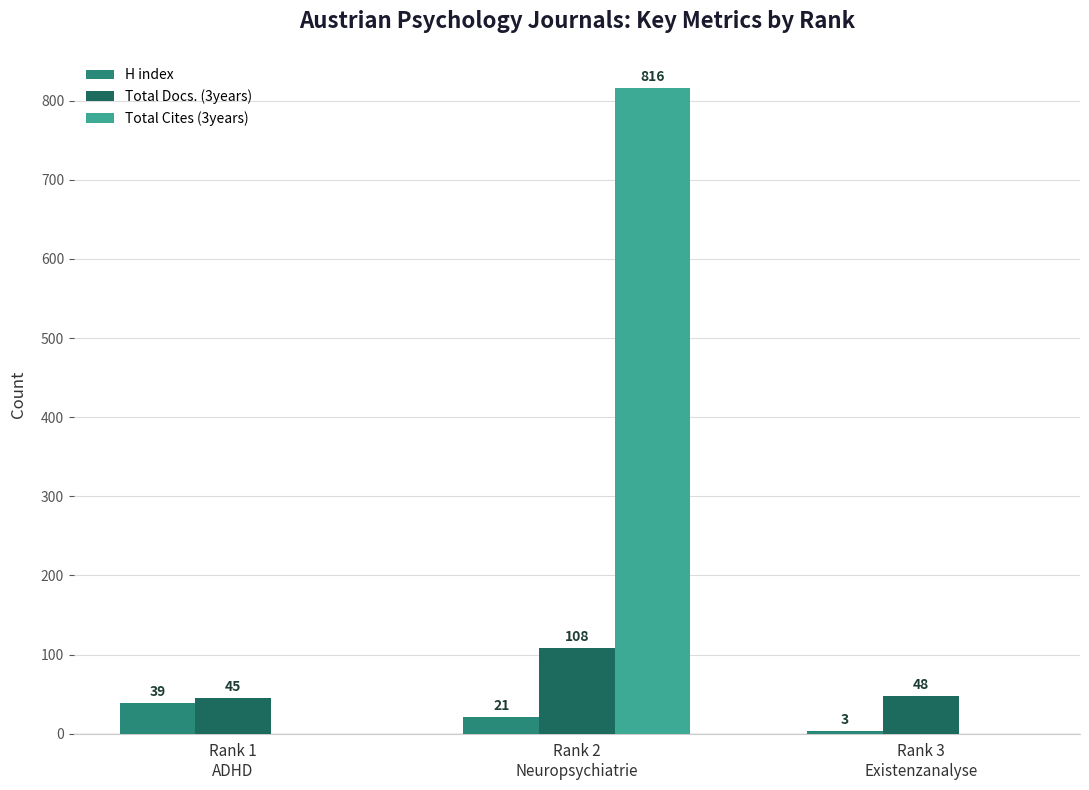

What is the spread (max minus min) of values at Rank 2
Neuropsychiatrie?

795